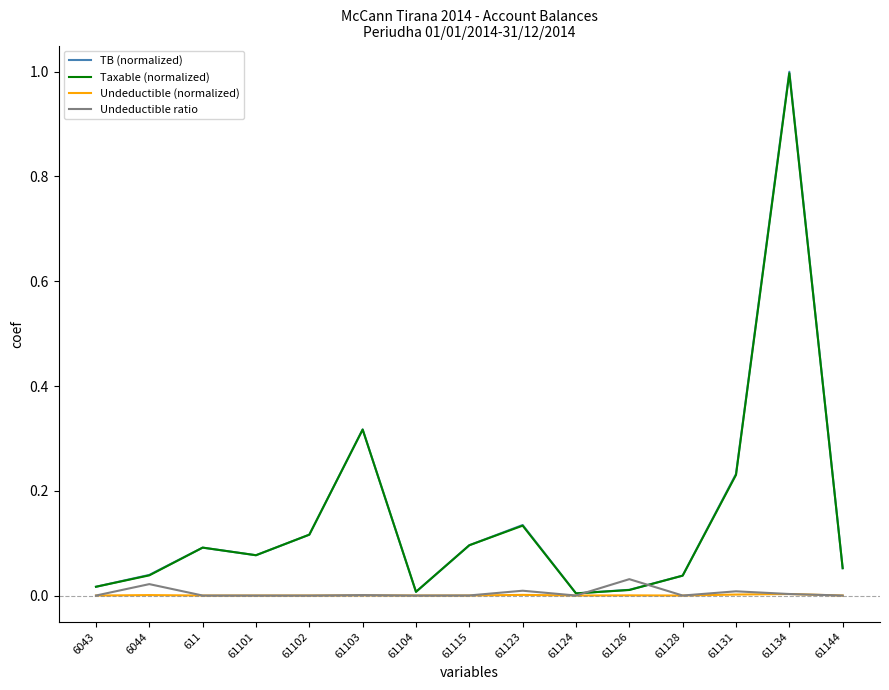

What is the maximum value shown in the chart?

1.0